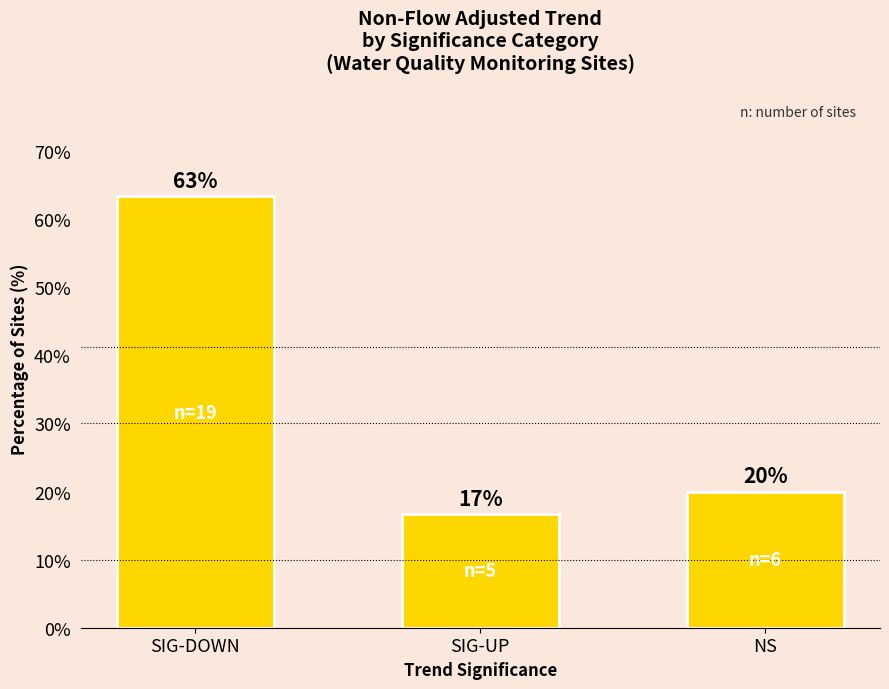

Count the number of values greater than 20.

1